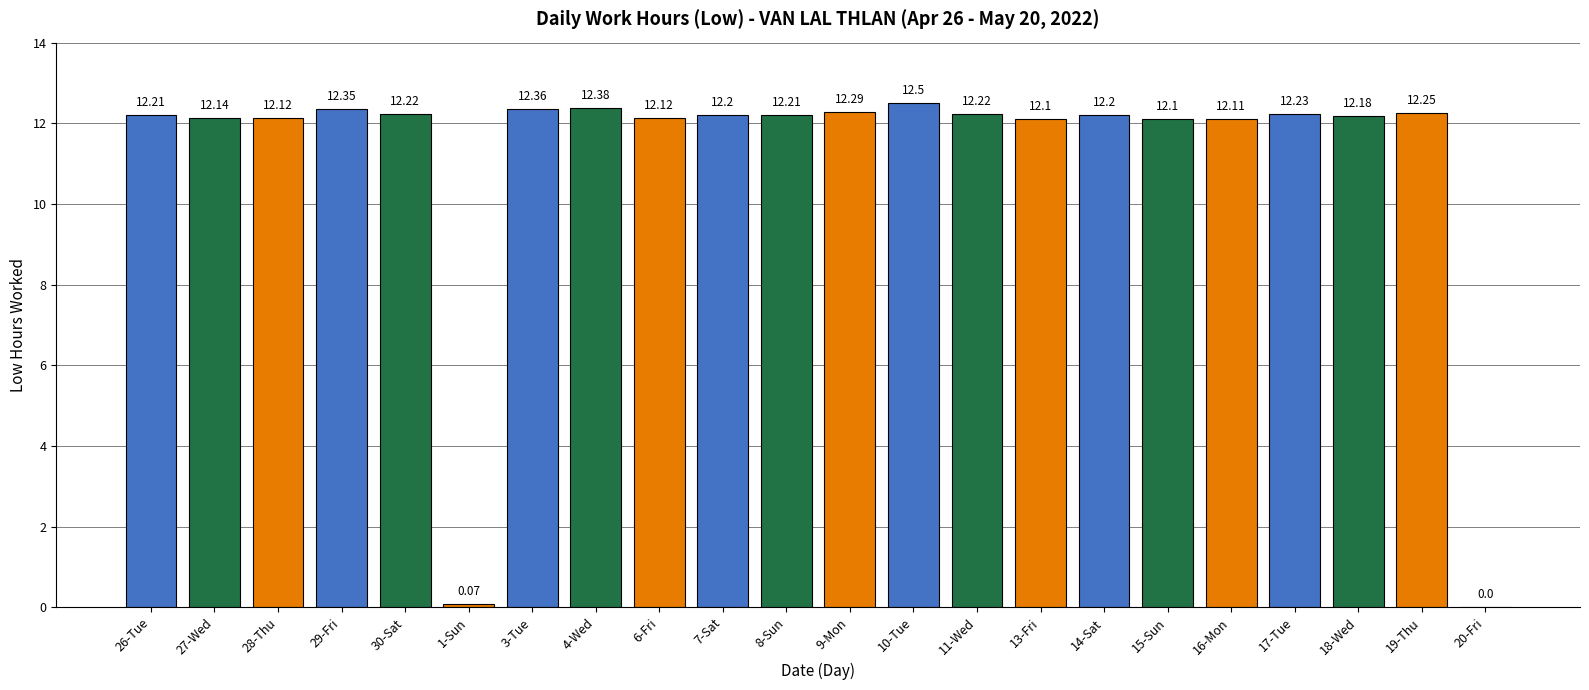

How many values exceed 12?

20